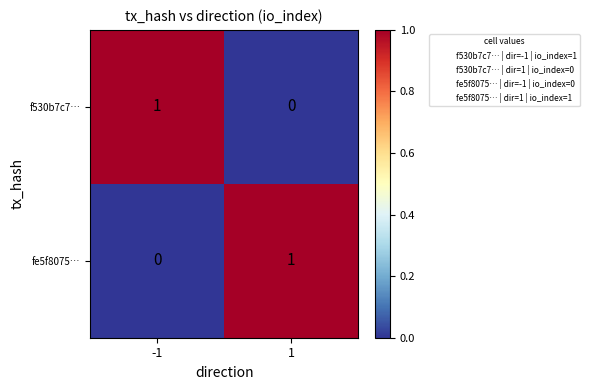

How many data points does each series have?

2